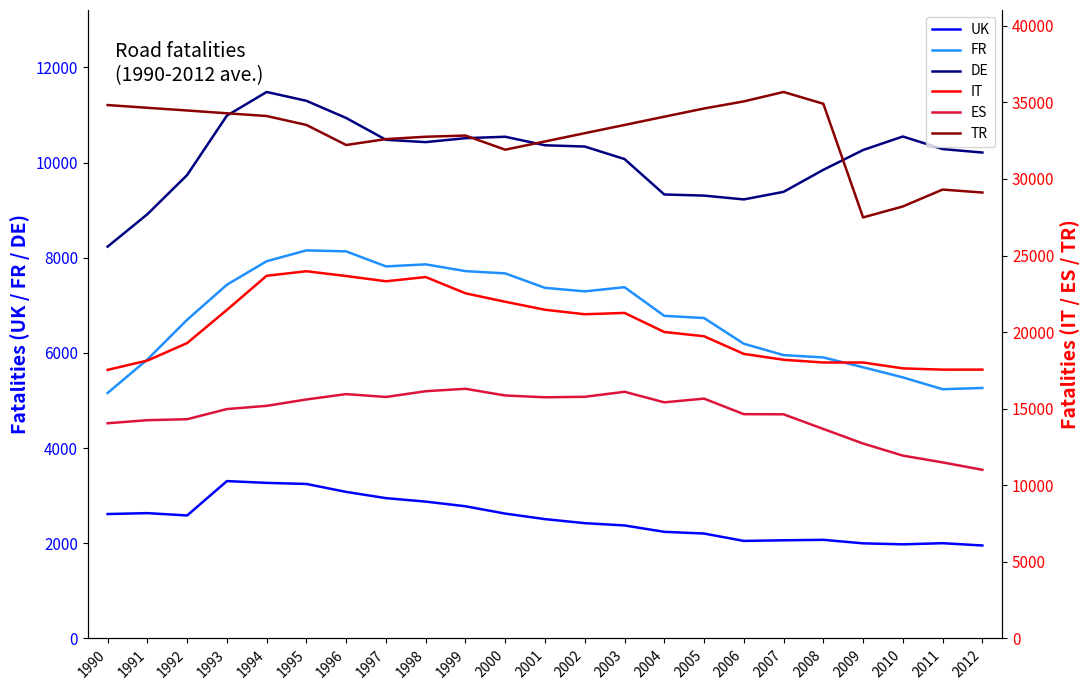

The UK series shows 2063 at 2007. True or false?

True